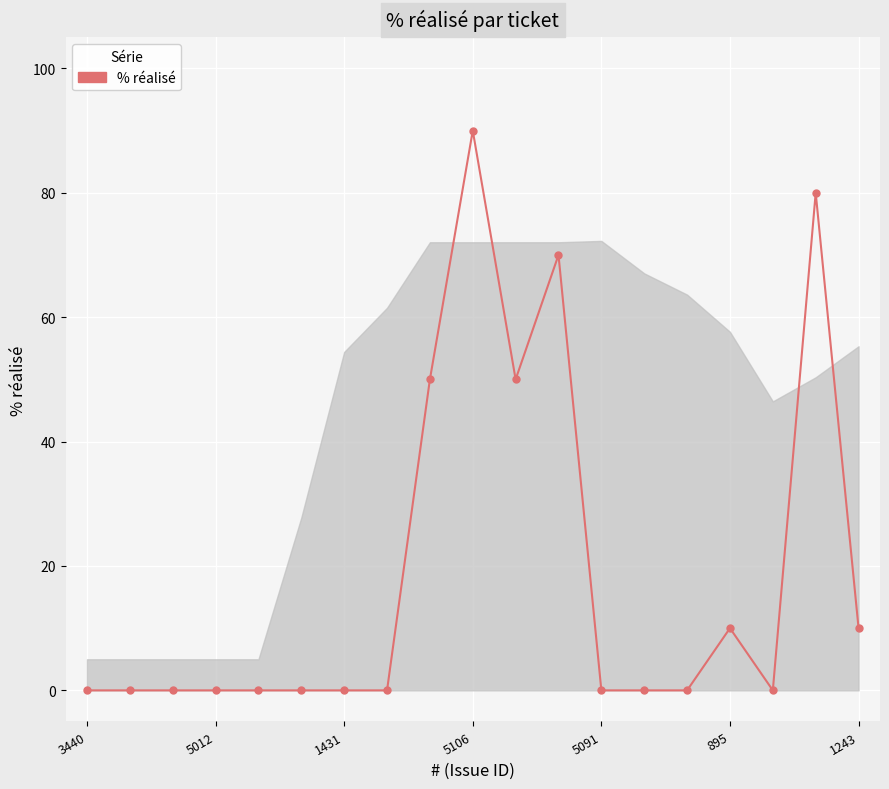

What is the value of the 12th point from the left?

70